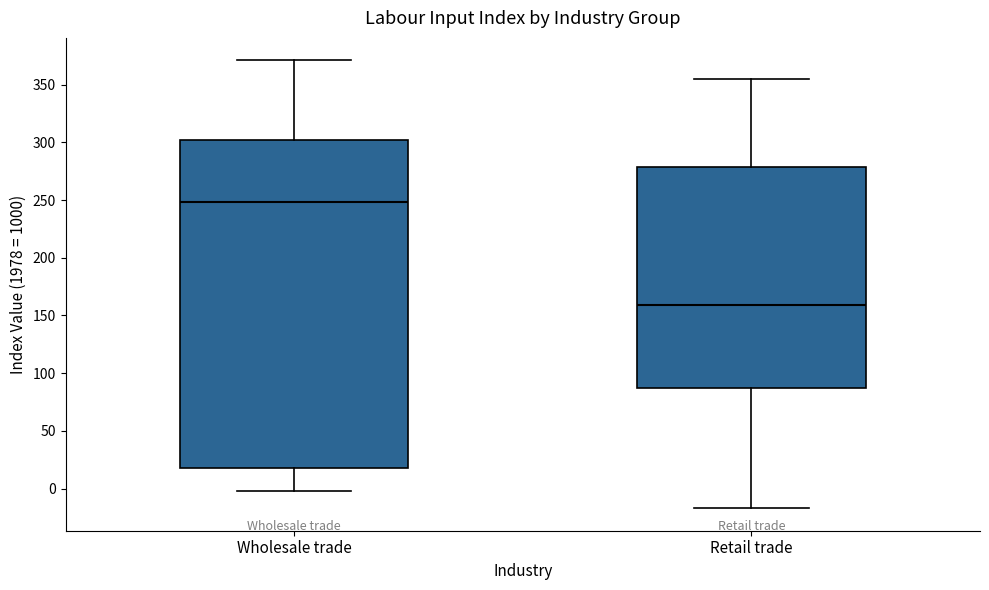

Which box has the lowest median line?

Retail trade